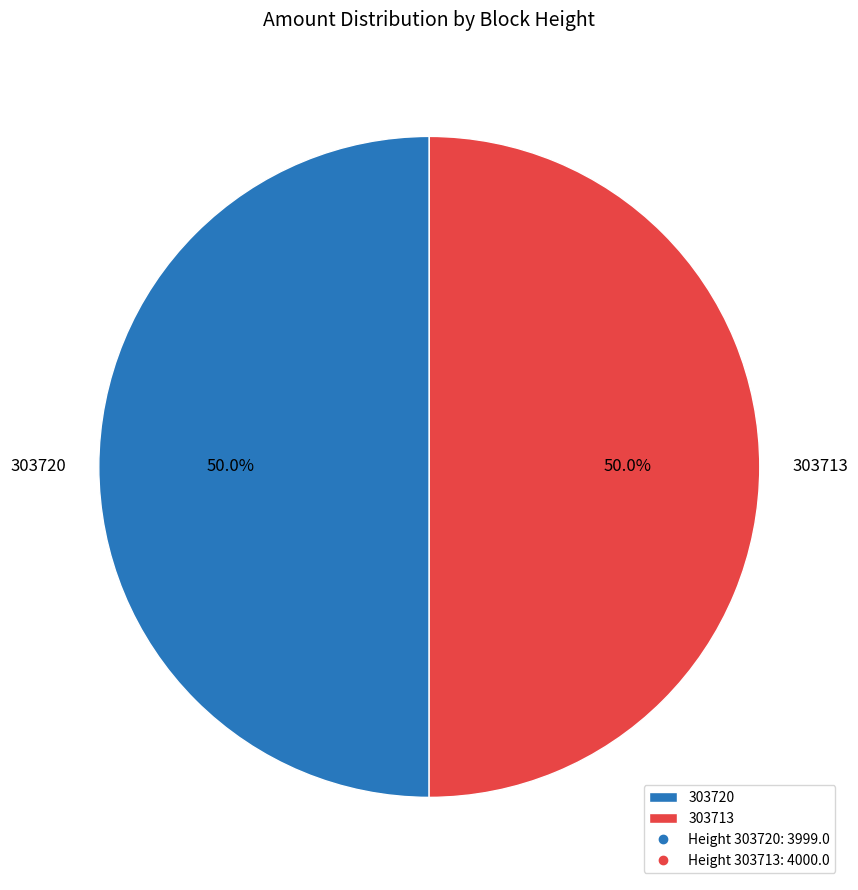

What is the ratio of the value at 303713 to the value at 303720?

1.0